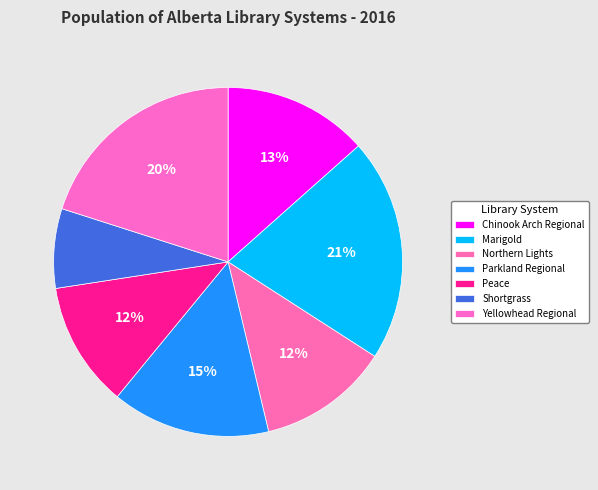

How many segments does this pie chart have?

7